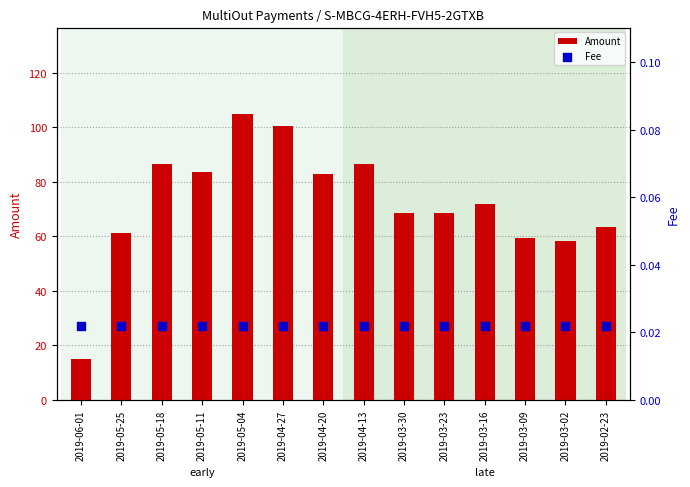

Which series has the largest Y range (max minus min)?

Amount